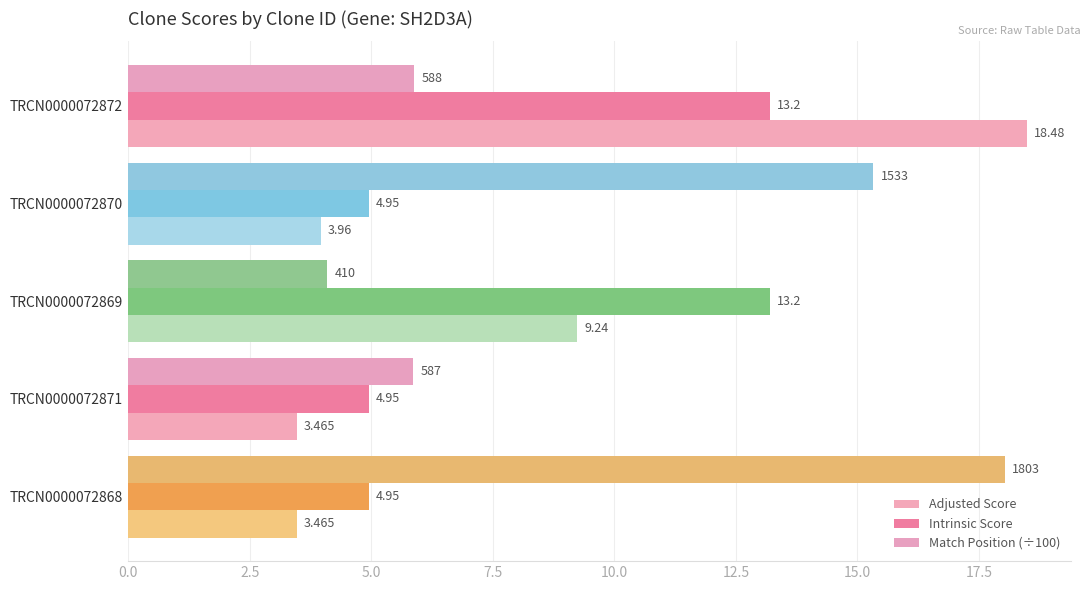

What is the value of the Intrinsic Score bar at the 2nd from the left?

5.0